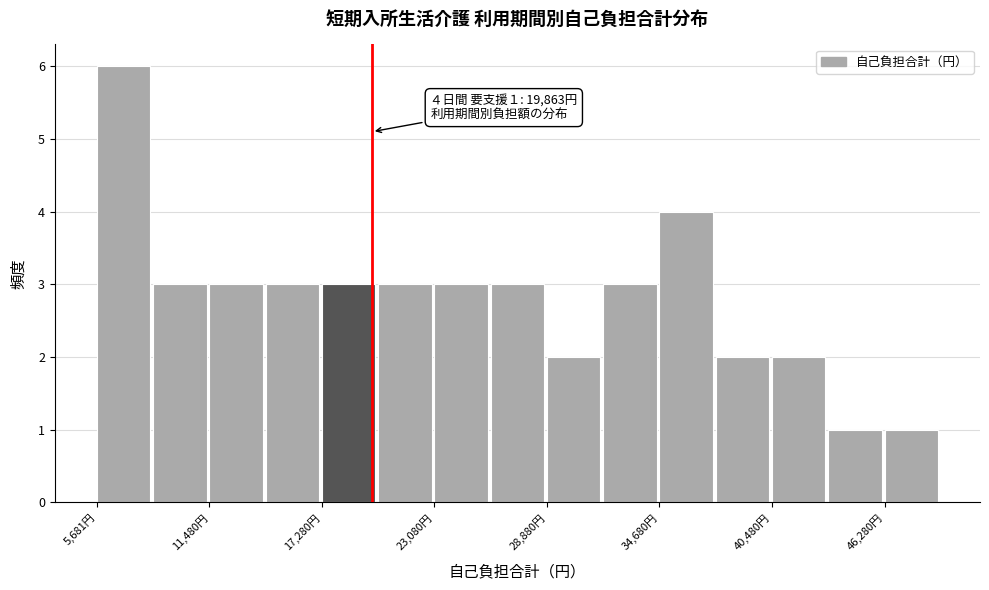

Around what value on the x-axis is the tallest bar? Give the approximate position of its centre, as read against the axis.

7000